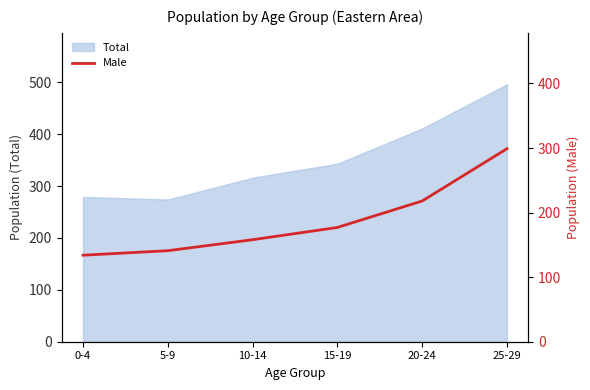

What is the minimum value shown in the chart?

134